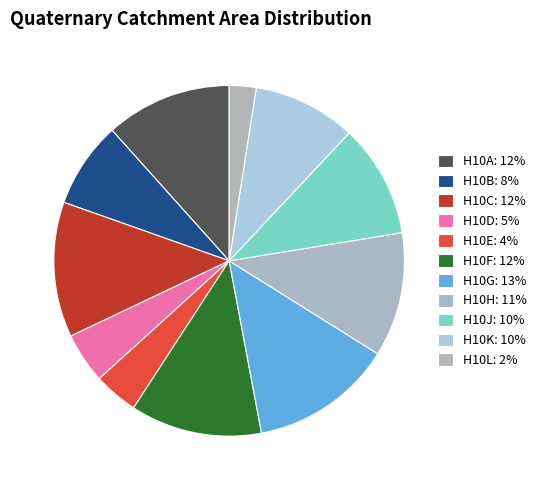

Combined, what portion of the pie is H10F and H10E?

16.2%